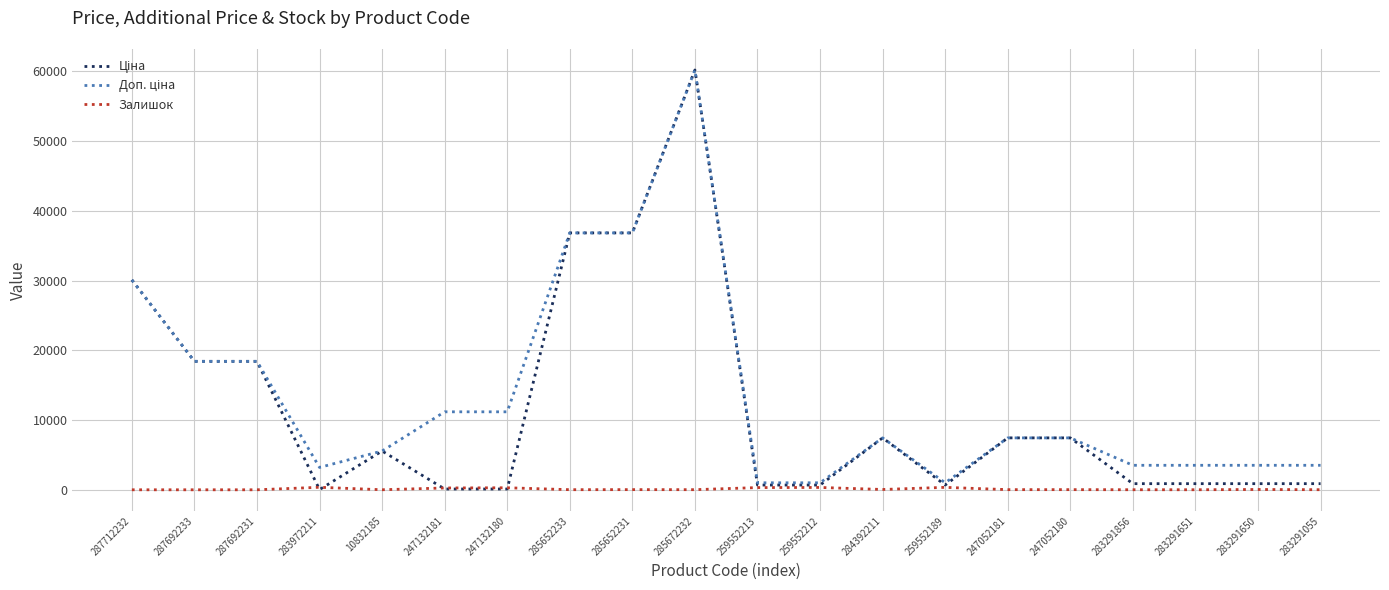

What is the difference between the highest and lowest values at 287712232?

30102.8